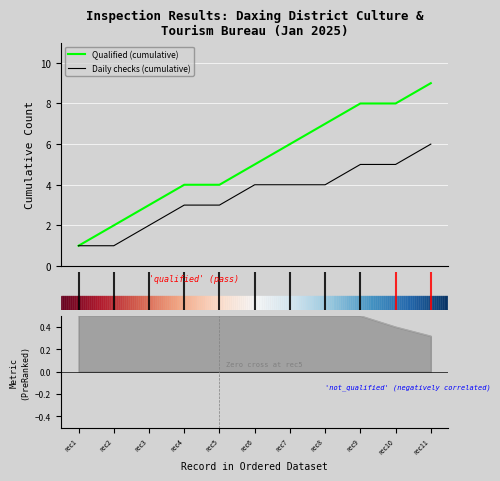

What is the highest value of the Qualified (cumulative) series?

9